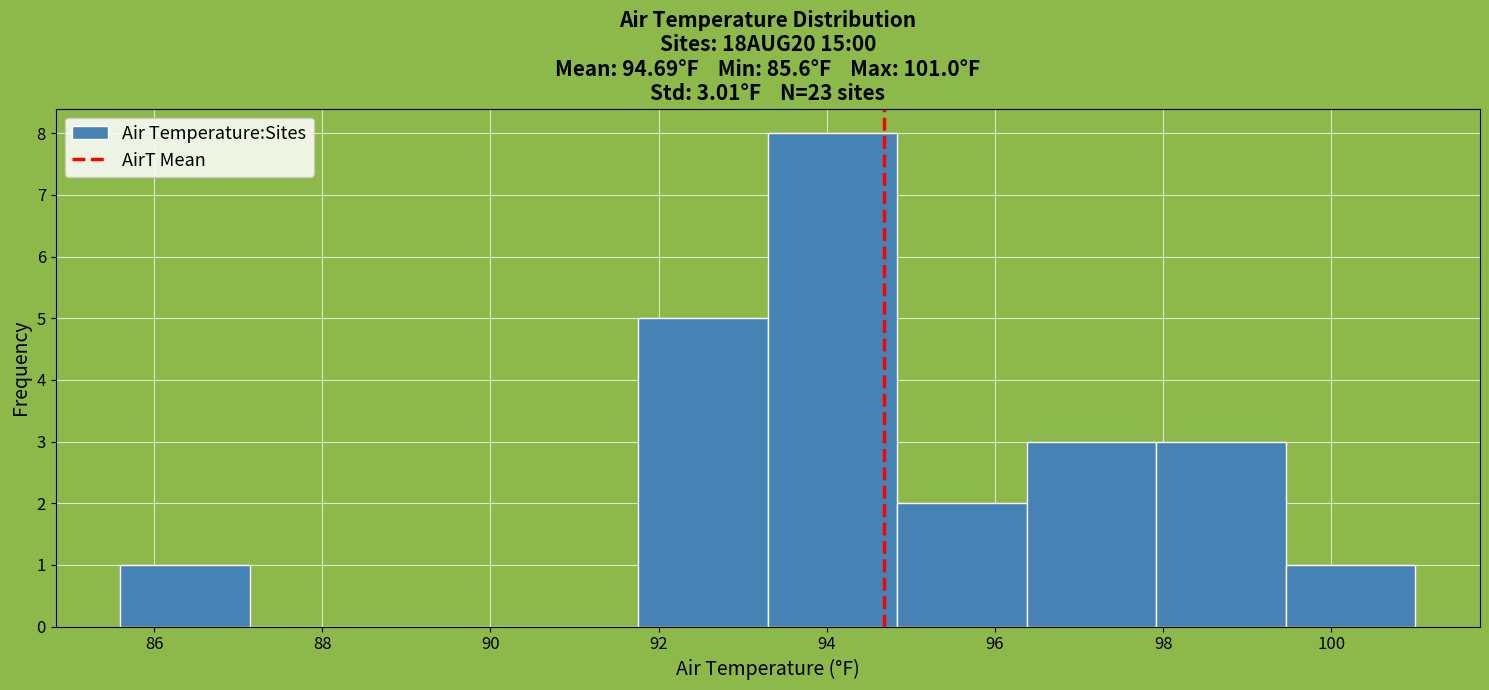

Over which range of the x-axis is the bar tallest?

93.30 to 94.84